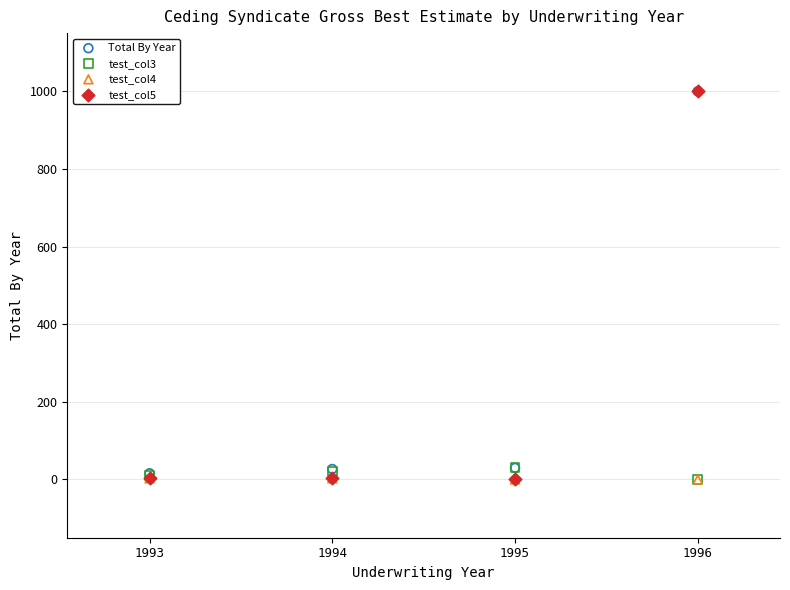

What are all the series names shown in the legend?

Total By Year, test_col3, test_col4, test_col5